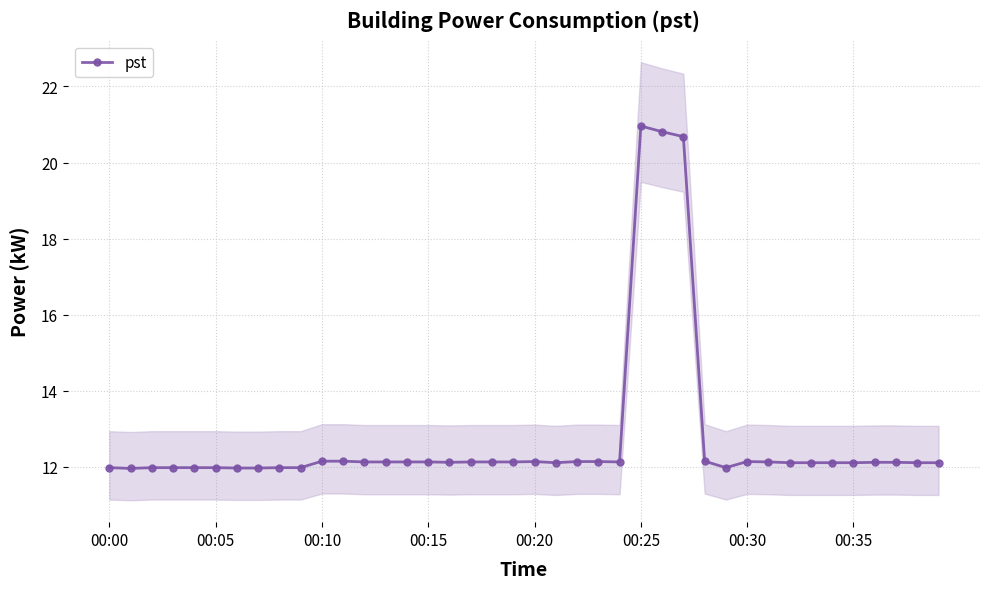

What is the label of the 2nd point from the right?

38